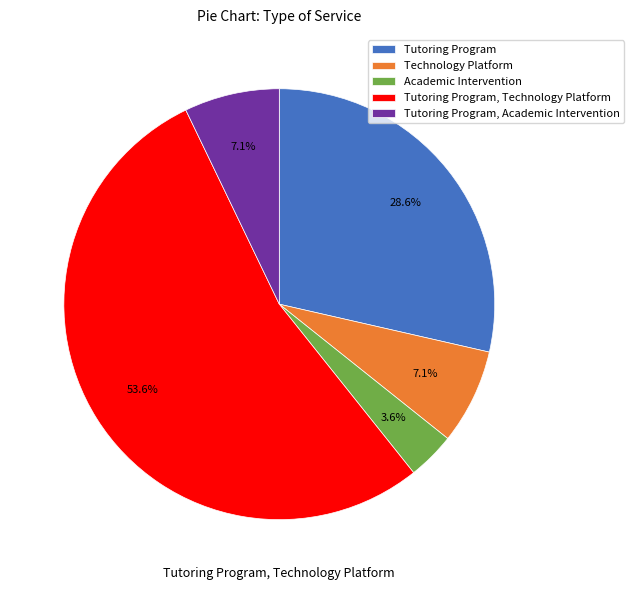

To the nearest percent, what is the average slice percentage?

20%